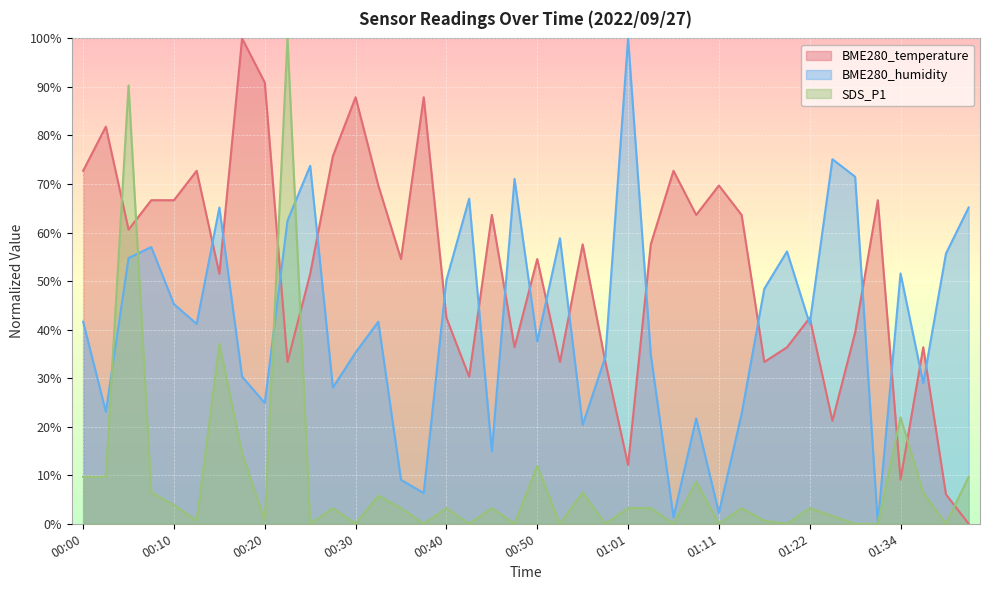

How many categories are shown in the chart?

40